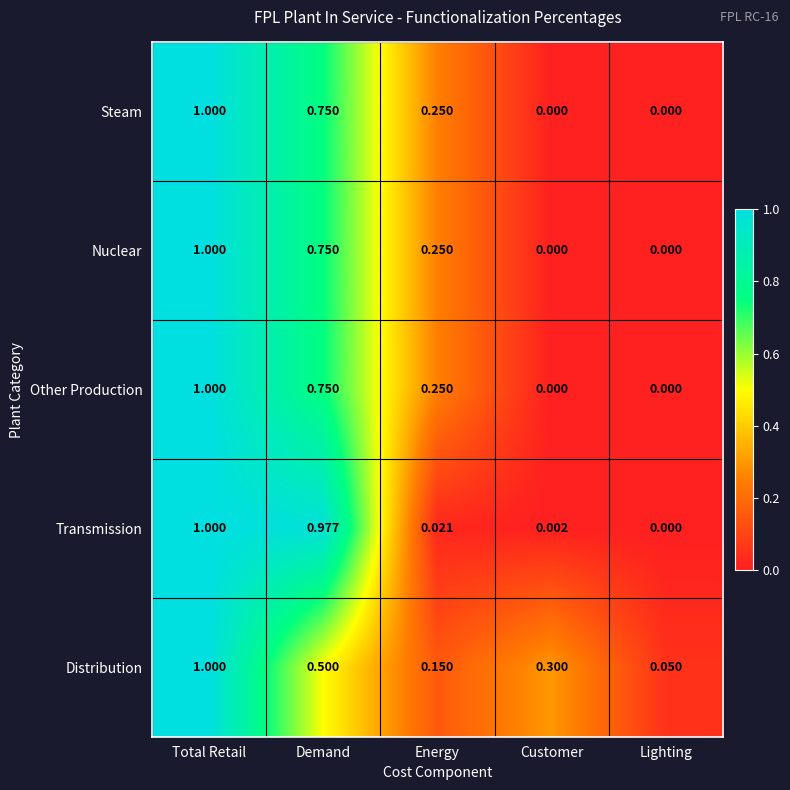

Which series changed the most between Demand and Lighting?

Transmission